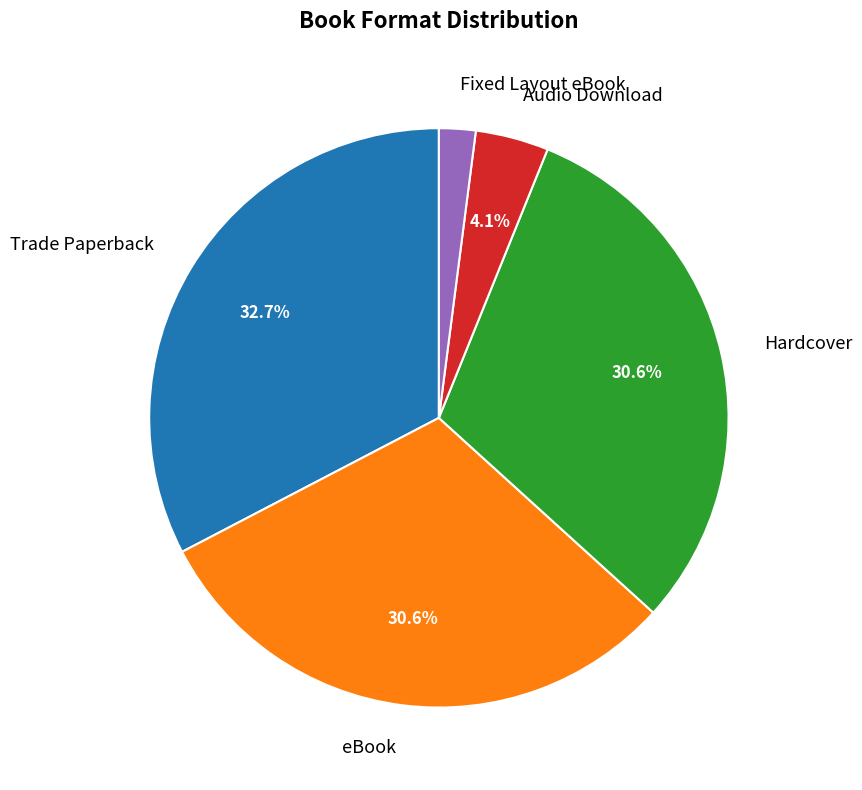

Does any single category account for the majority?

No